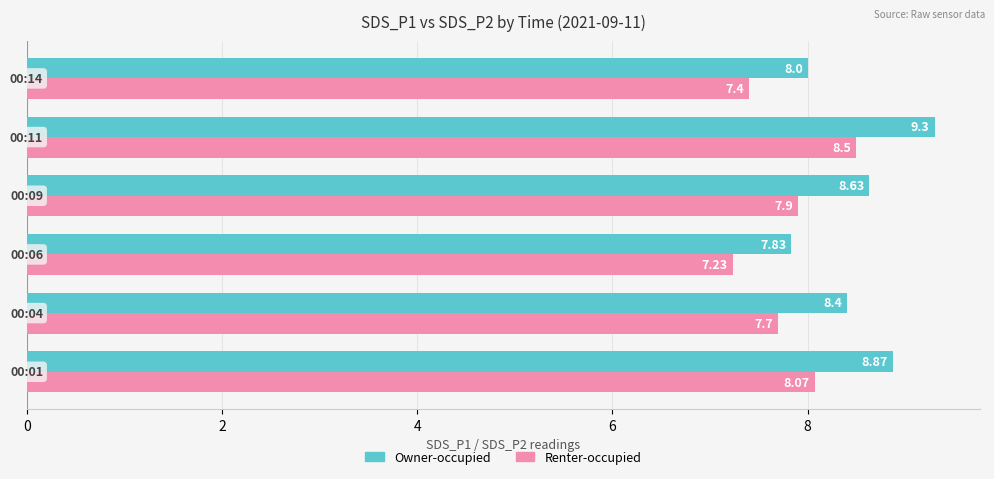

Which series has the largest total across all categories?

Owner-occupied